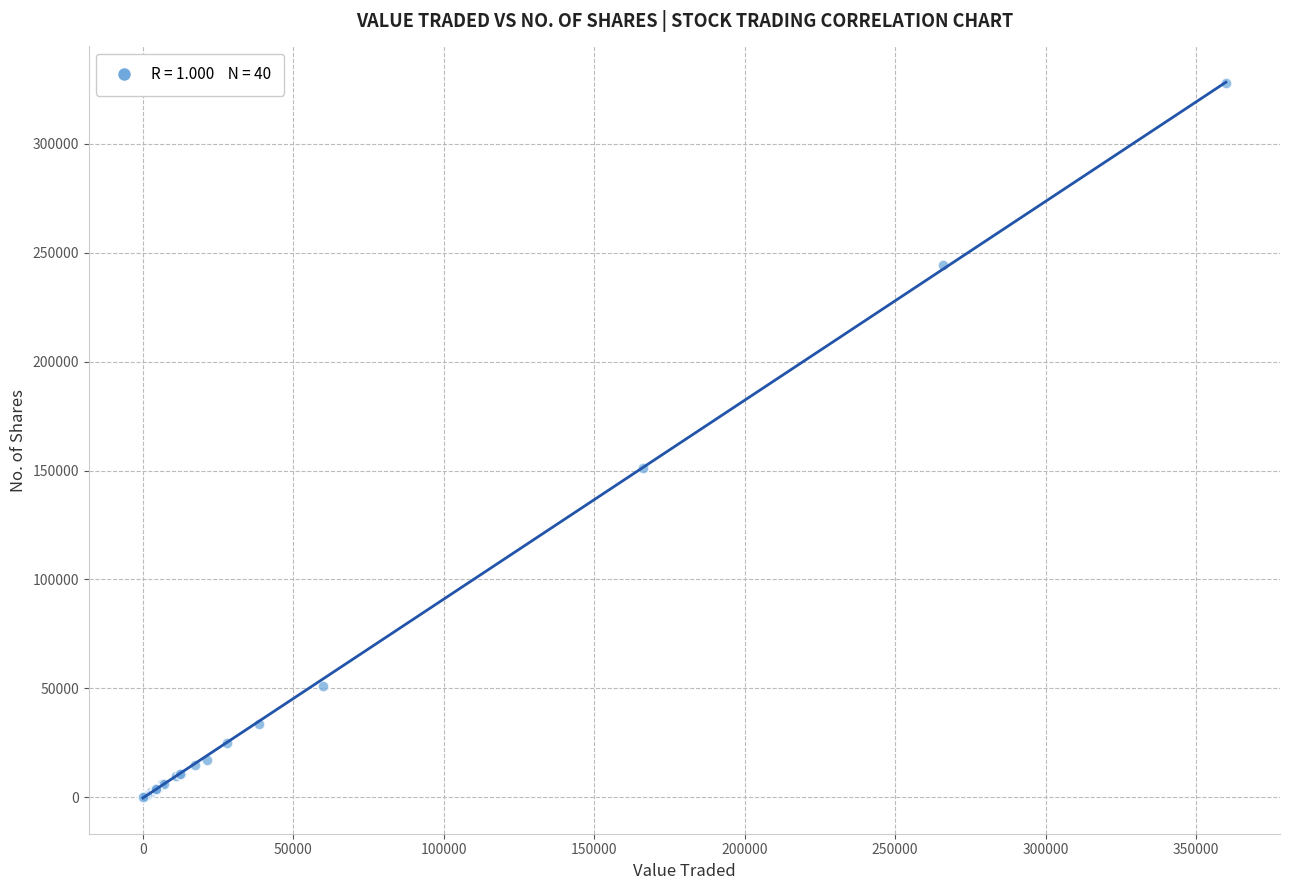

What Y value in the scatter plot is closest to 164006?

151031